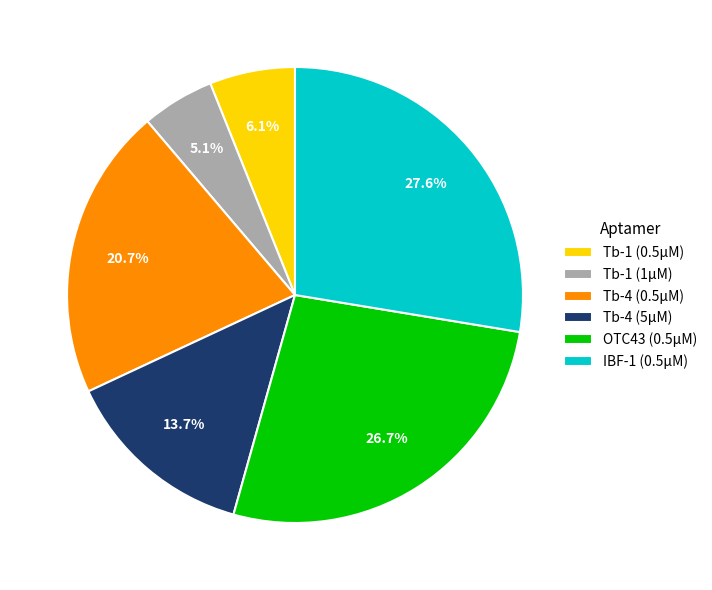

Which category has the smallest portion of the pie?

Tb-1 (1µM)